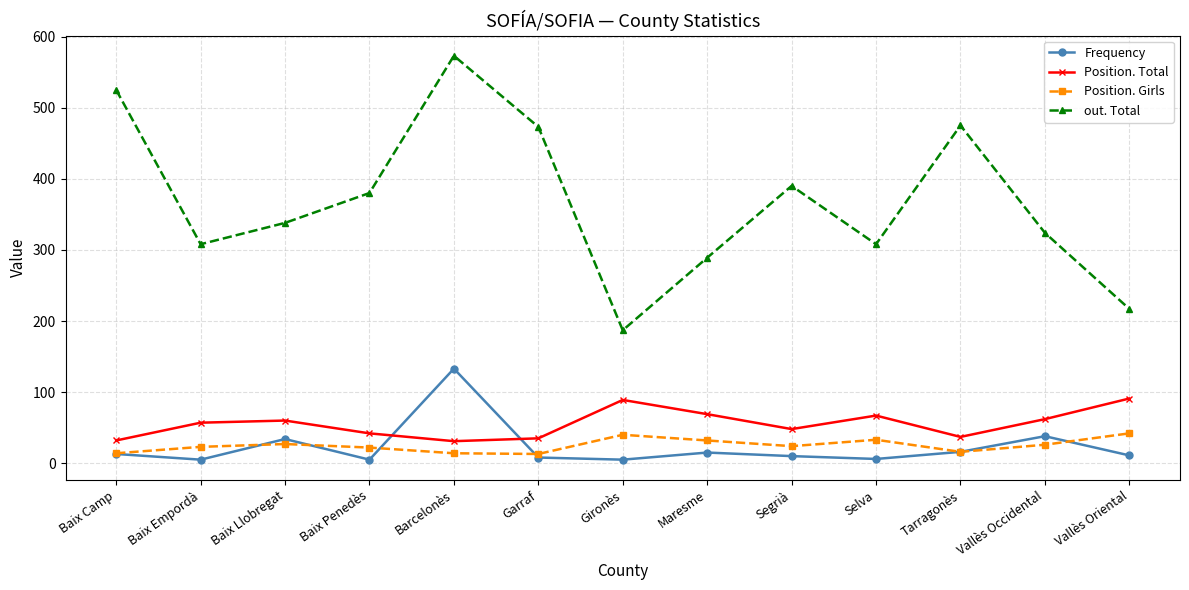

How many lines are shown in the chart?

4